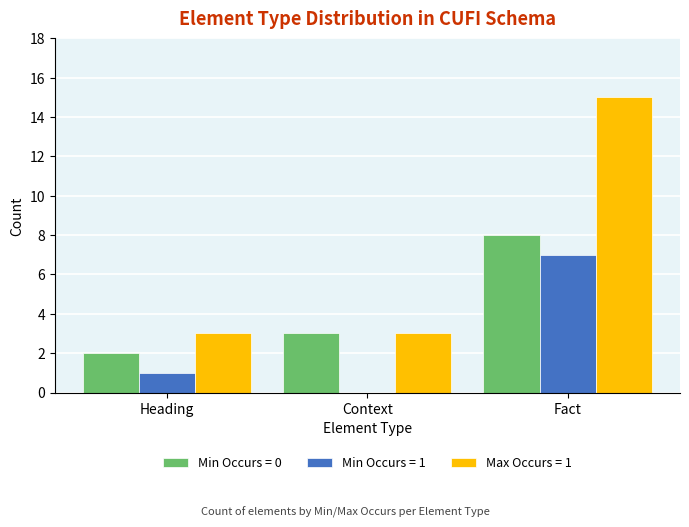

Which label corresponds to the largest value in the chart?

Fact